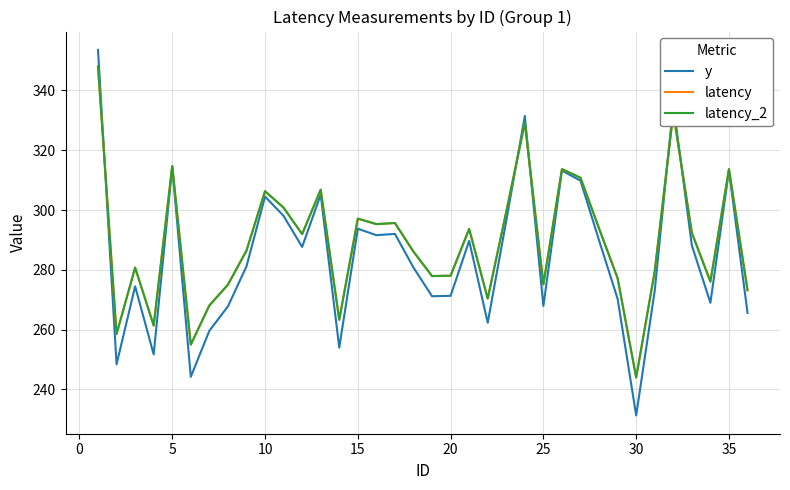

Which series has the largest range (max minus min)?

y